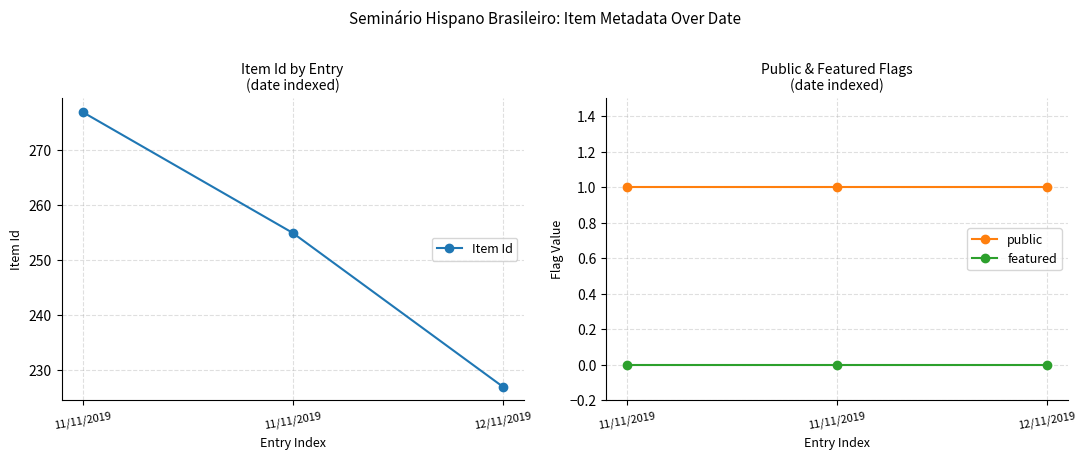

What are all the series names shown in the legend?

Item Id, public, featured